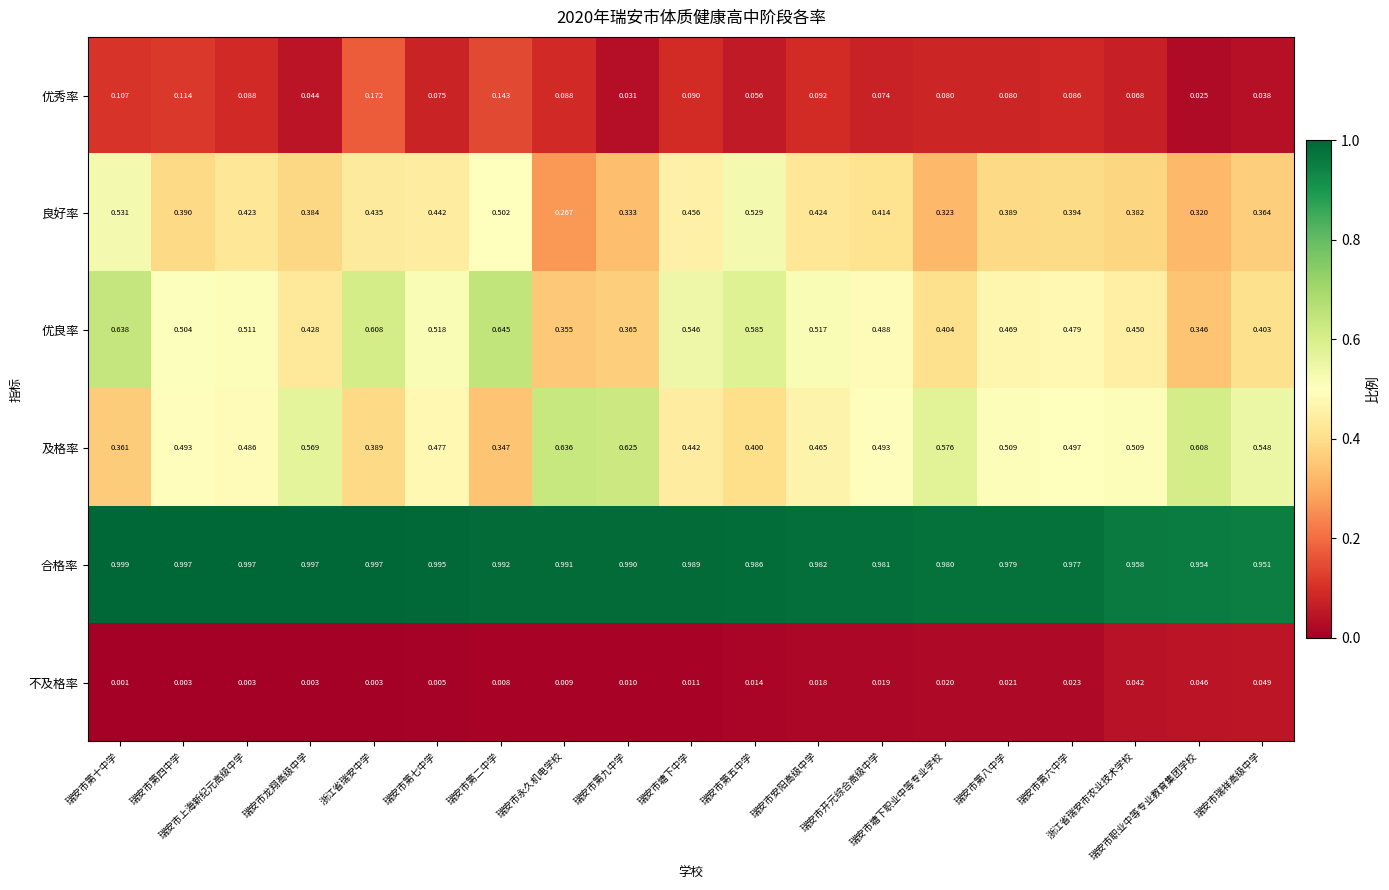

Which series has the largest total across all categories?

合格率